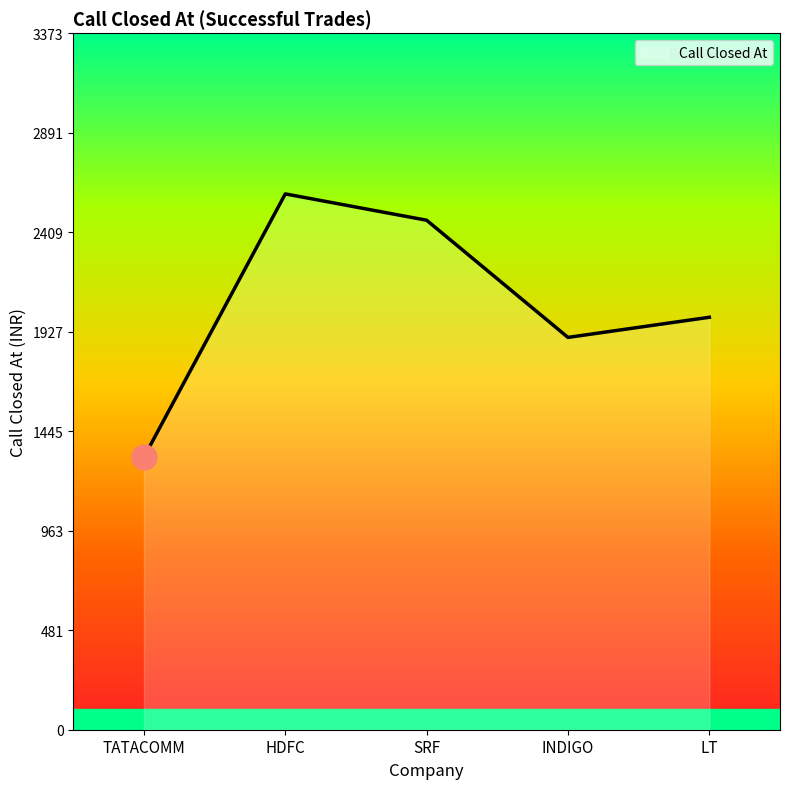

True or false: the data shows 2595.0 at HDFC.

True